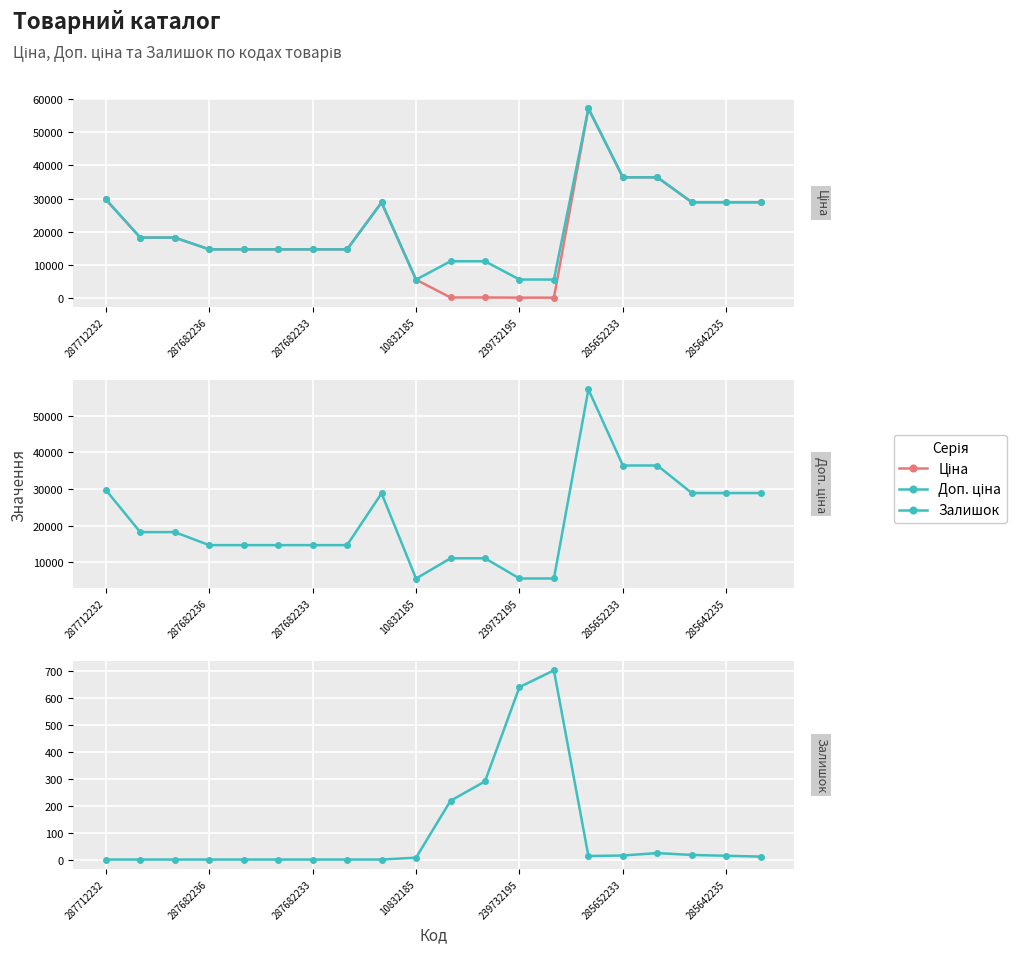

What is the label of the 19th point from the right?

287682236